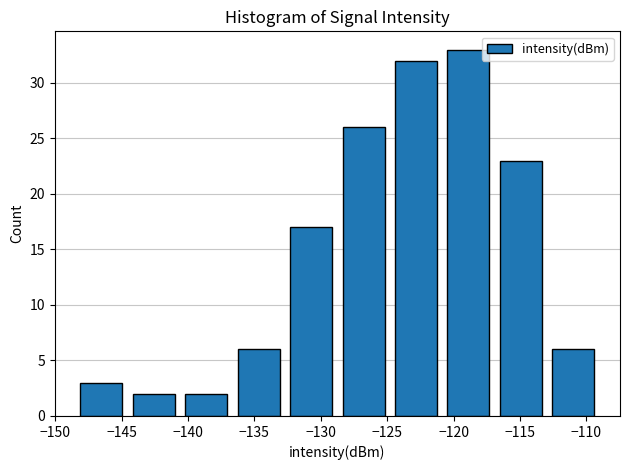

Reading left to right, transcribe this chart: for each bar, give the range it covers on the x-axis and its height. Neither the bar edges nor the heights are printed on the chart, so give them approximately, as read against the axes.

-148.5 to -144.5: 3
-144.5 to -140.5: 2
-140.5 to -136.5: 2
-136.5 to -132.5: 6
-132.5 to -128.5: 17
-128.5 to -125.0: 26
-125.0 to -121.0: 32
-121.0 to -117.0: 33
-117.0 to -113.0: 23
-113.0 to -109.0: 6